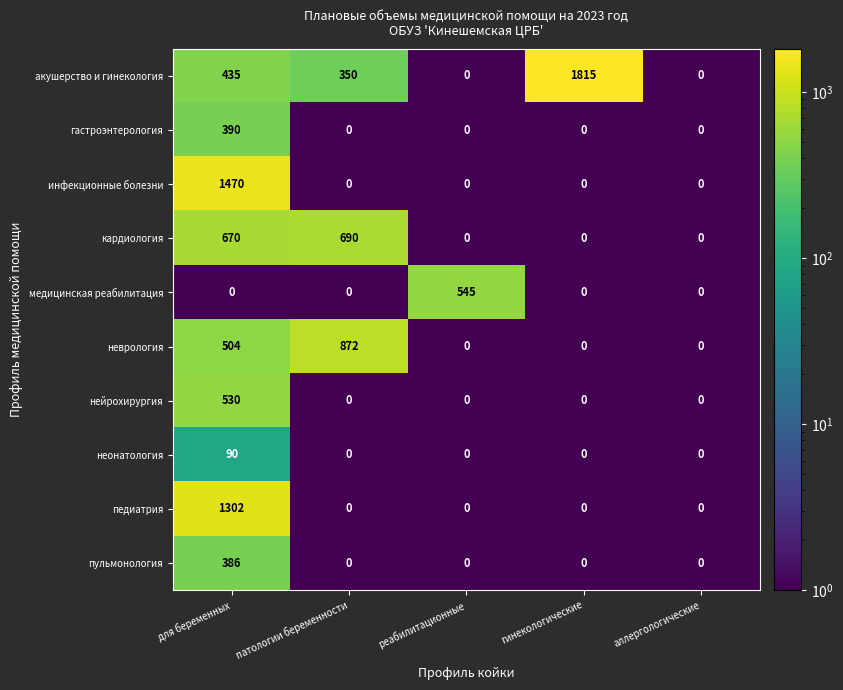

How many series are shown in this chart?

10